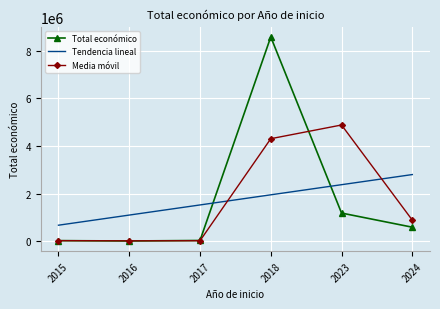

What is the total value across all series at 2018?

14834335.3